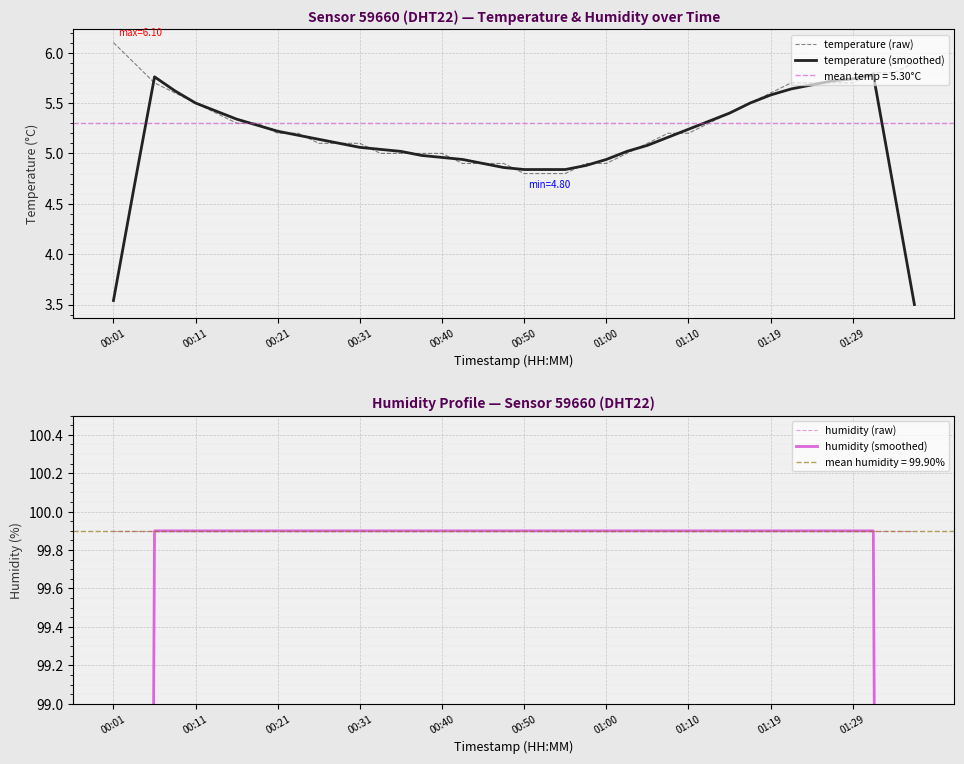

Which category has the lowest value in the humidity (smoothed) series?

00:01